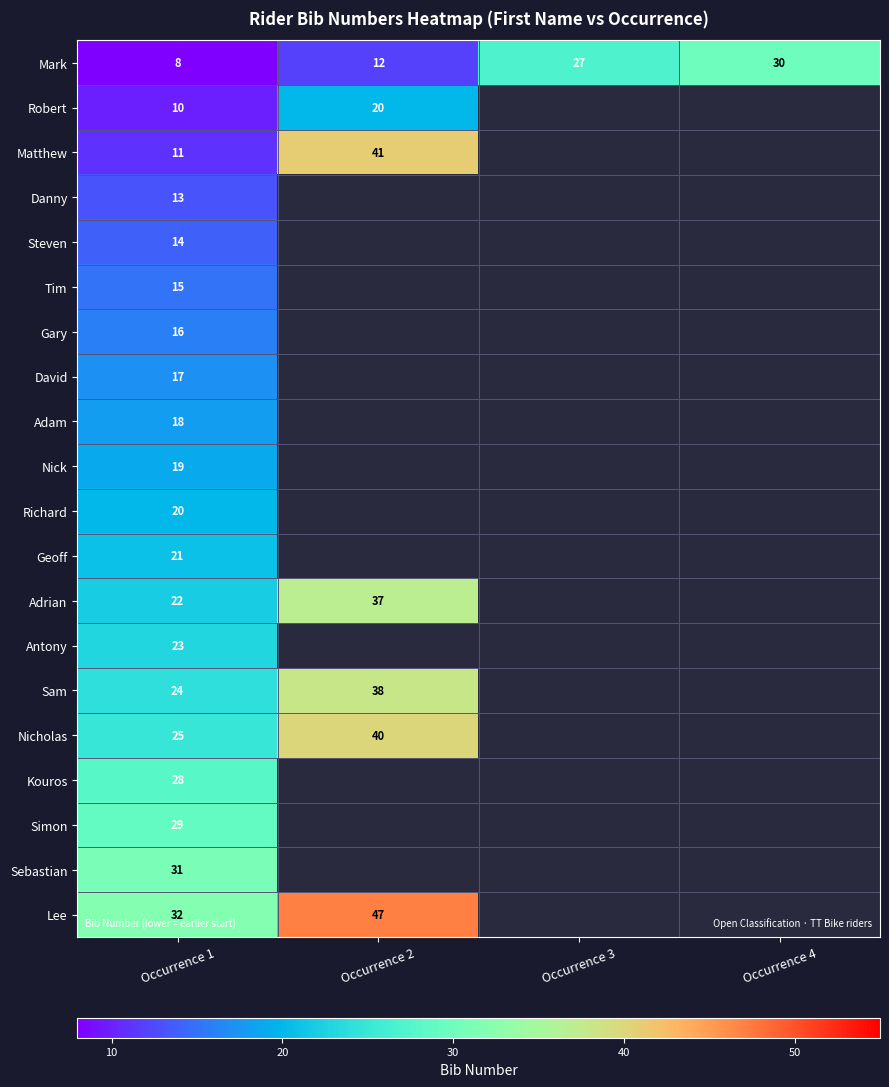

Which label corresponds to the smallest value in the chart?

Occurrence 1